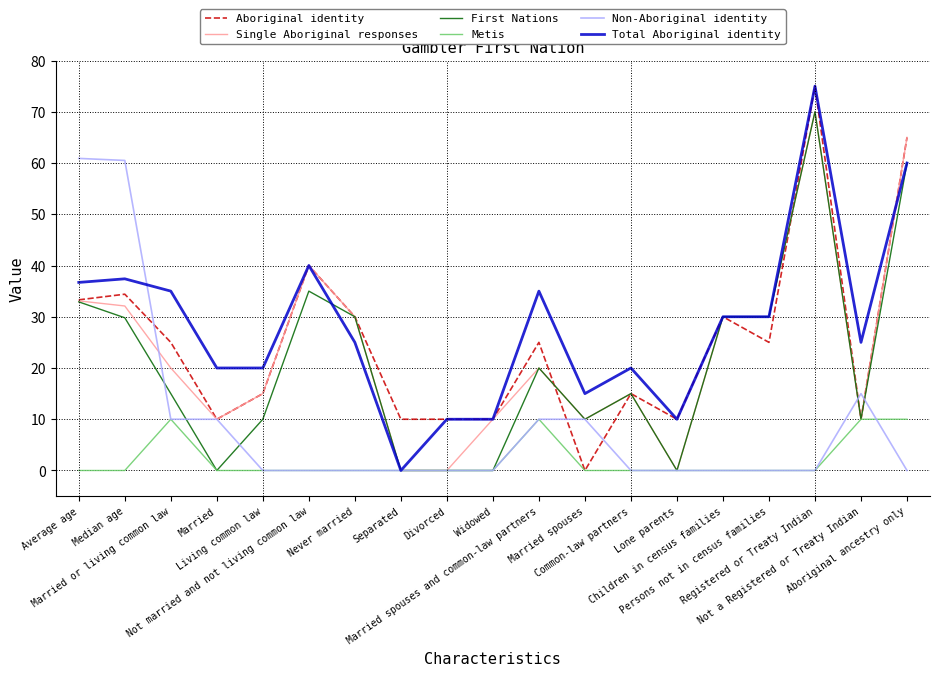

At which category does Metis reach its first local peak?

Married or living common law